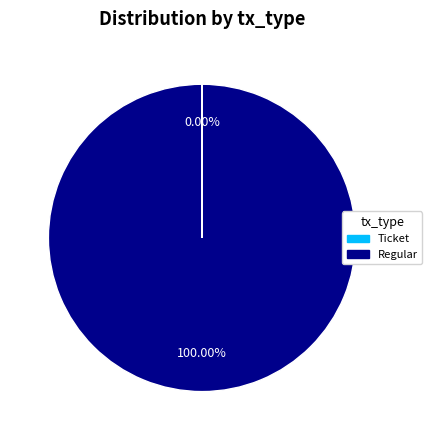

Does any single category account for the majority?

Yes